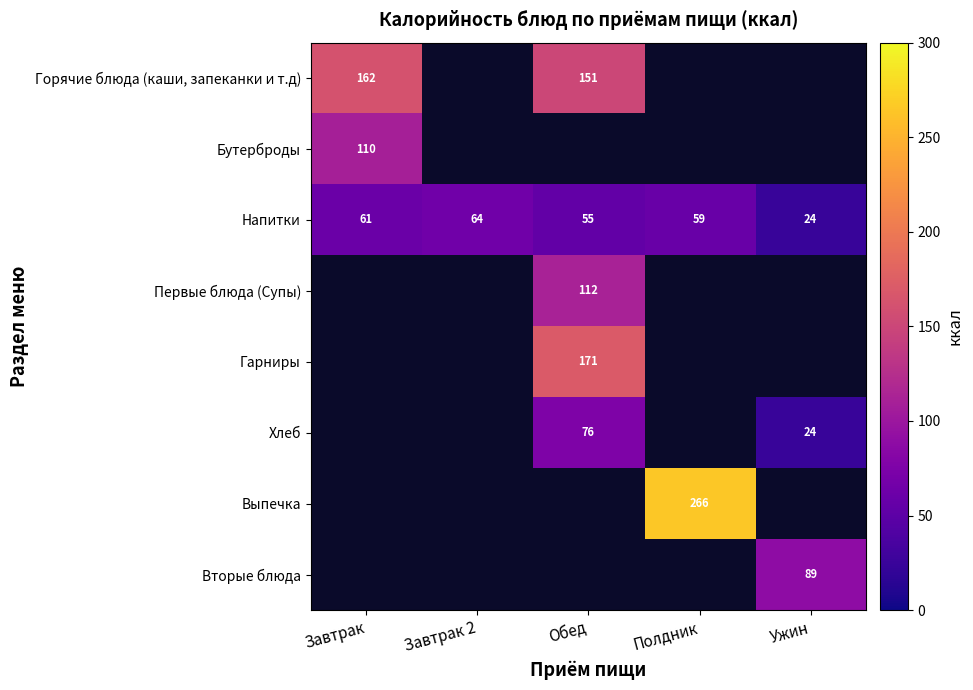

At how many categories does at least one series exceed 107?

3